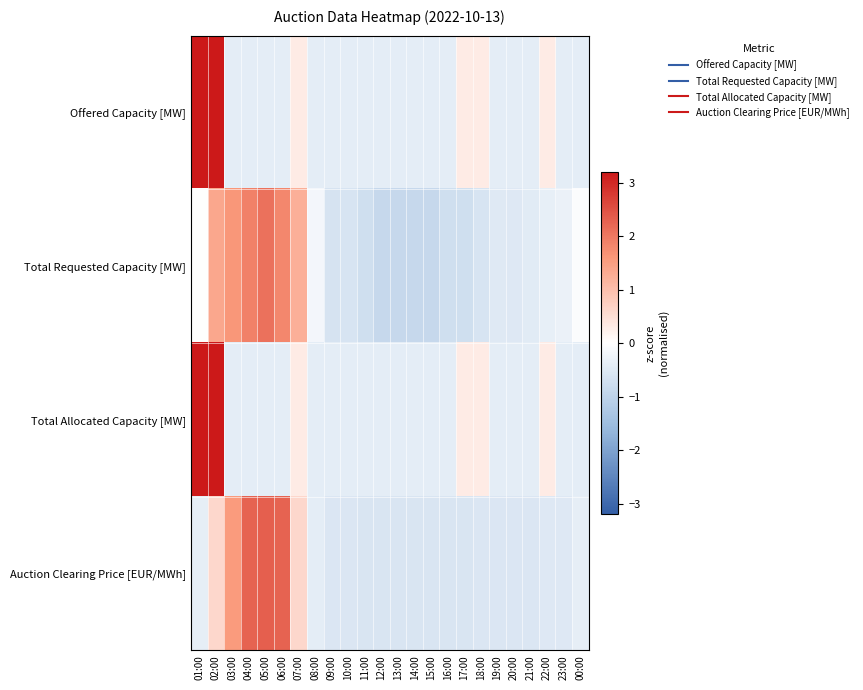

At which category is the sum across all series the highest?

02:00